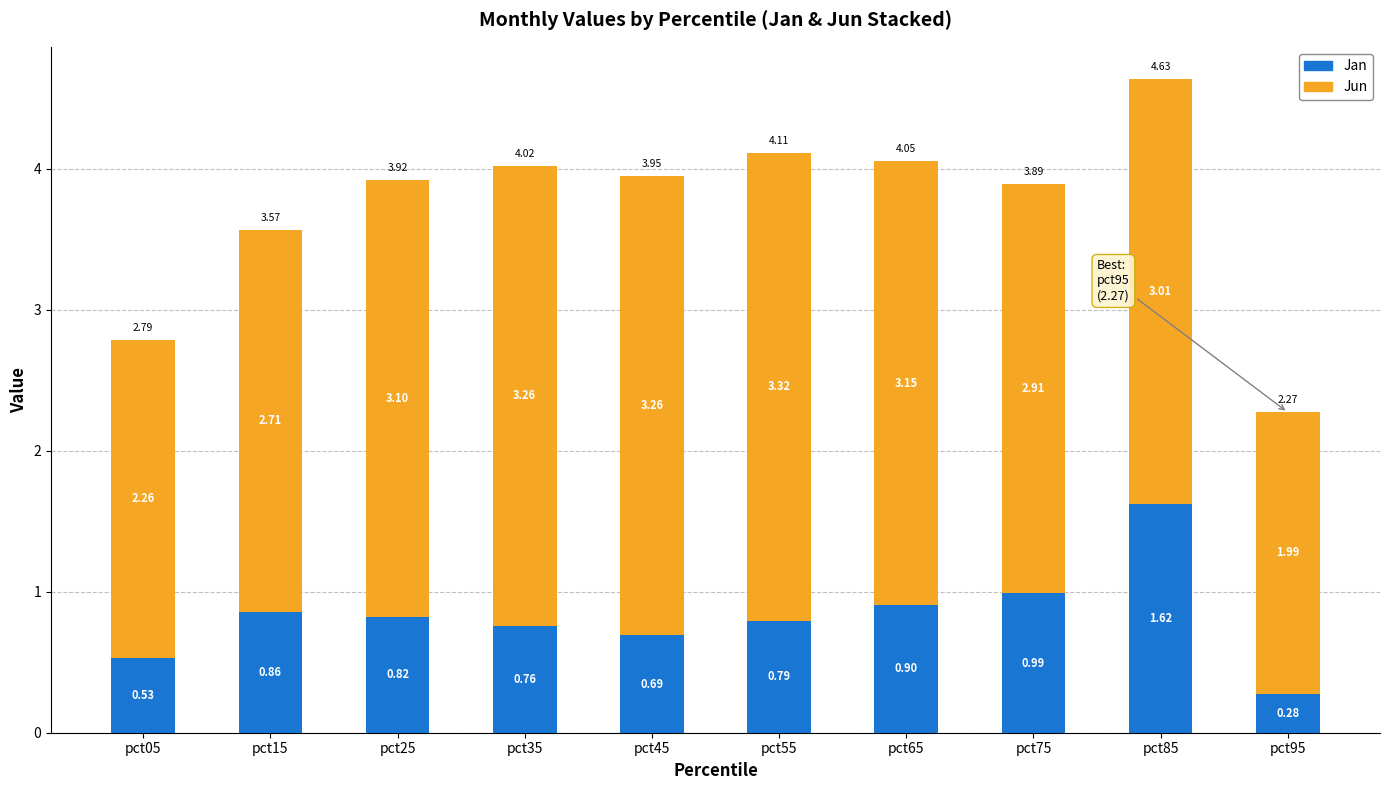

At which category is the sum across all series the highest?

pct85